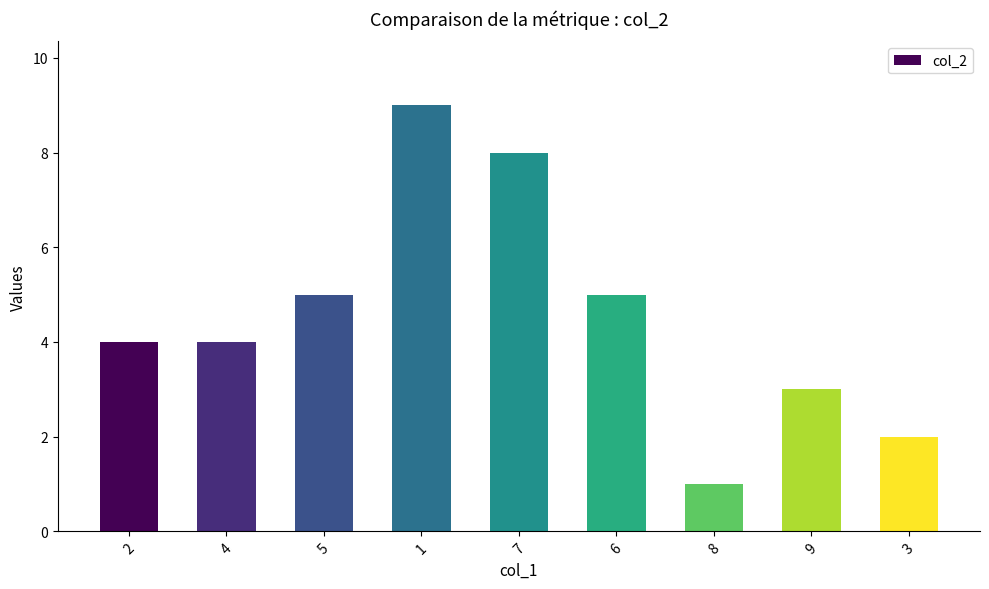

Count the values in the range 3 to 5.

5